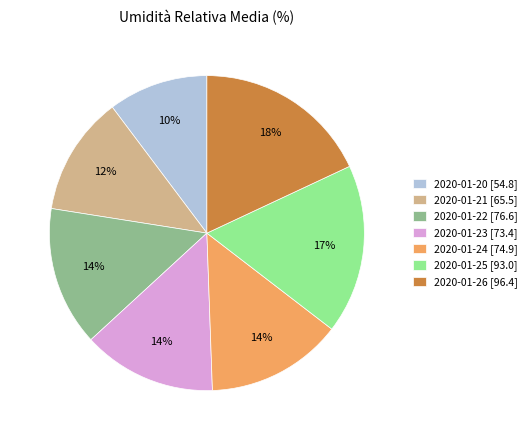

To the nearest percent, what is the average slice percentage?

14%